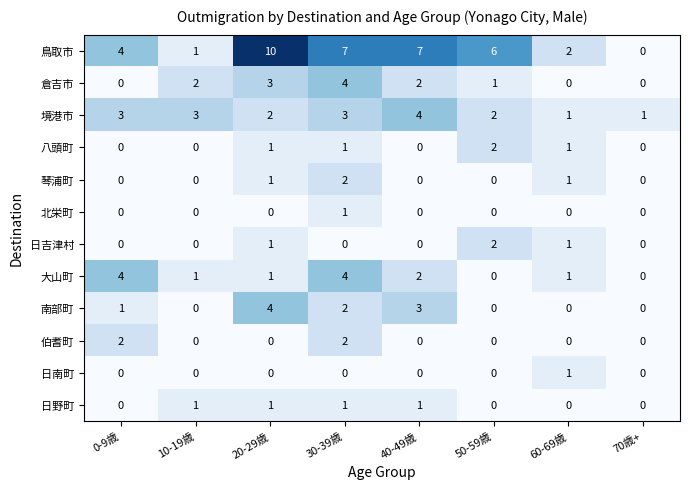

Count the number of data series in this chart.

12